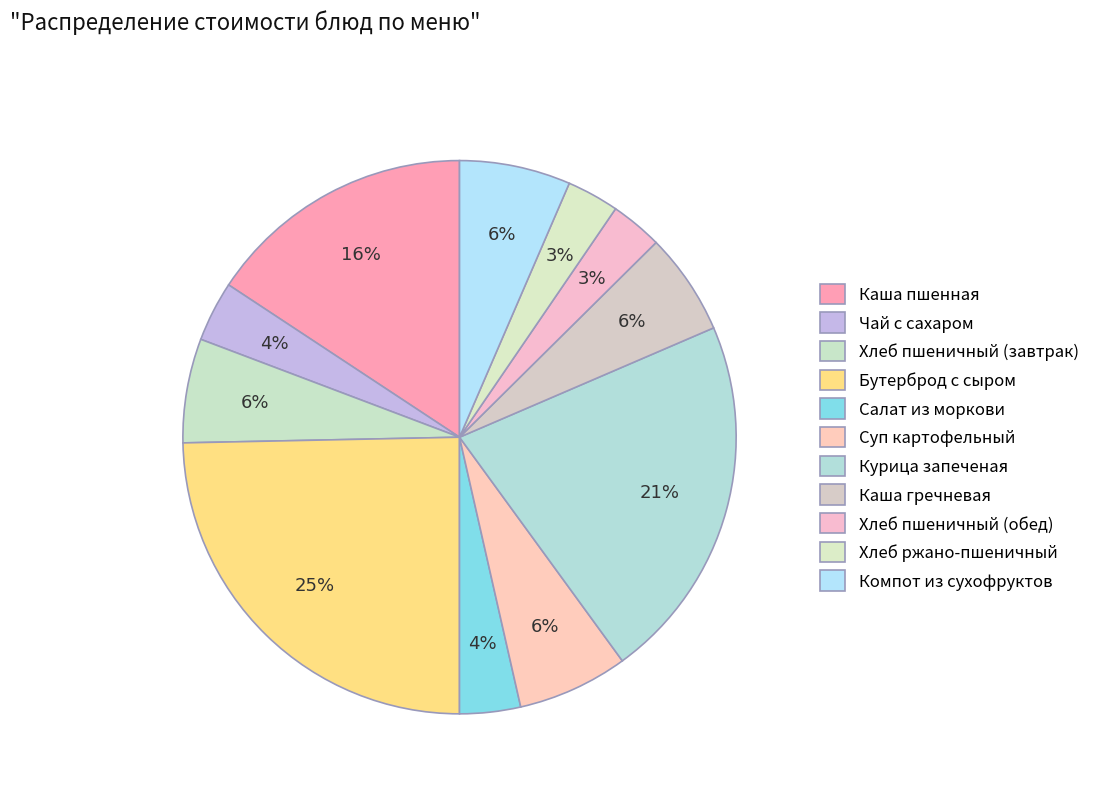

Is Каша пшенная the majority of the pie?

No